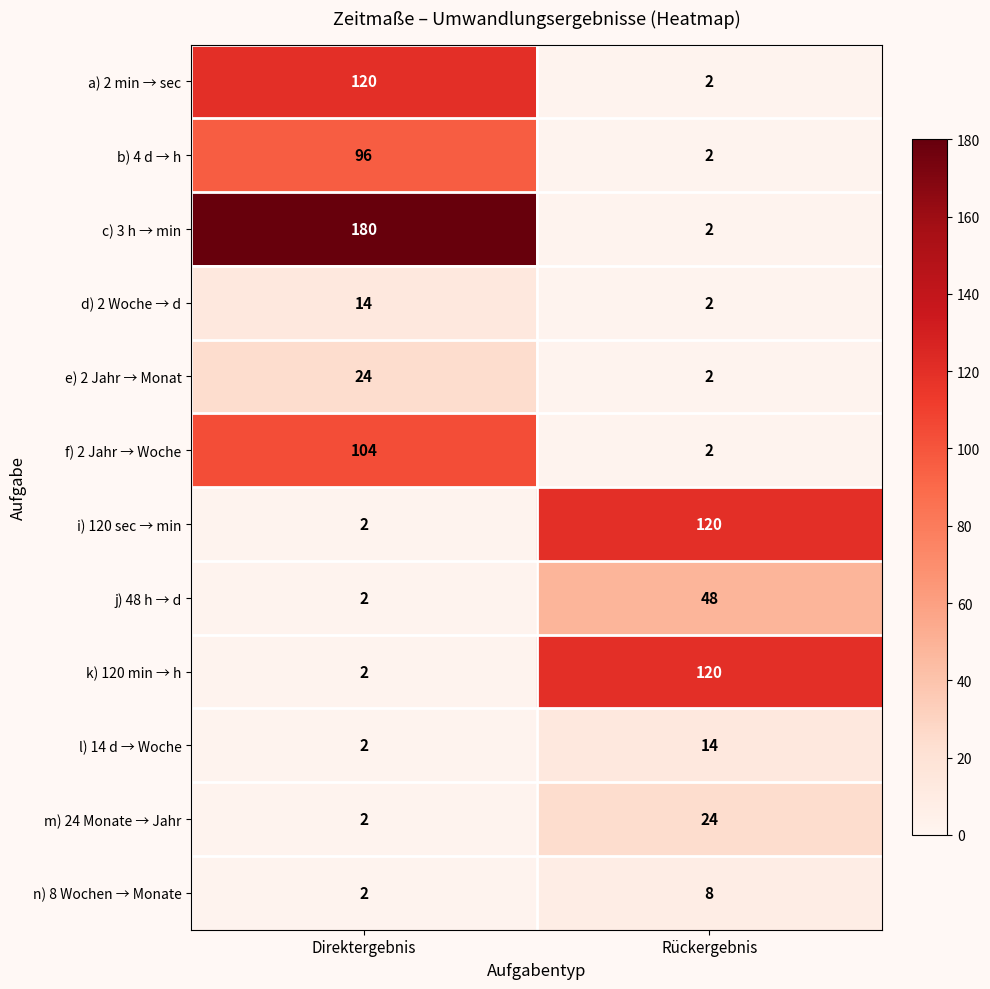

What is the total value across all series at Direktergebnis?

550